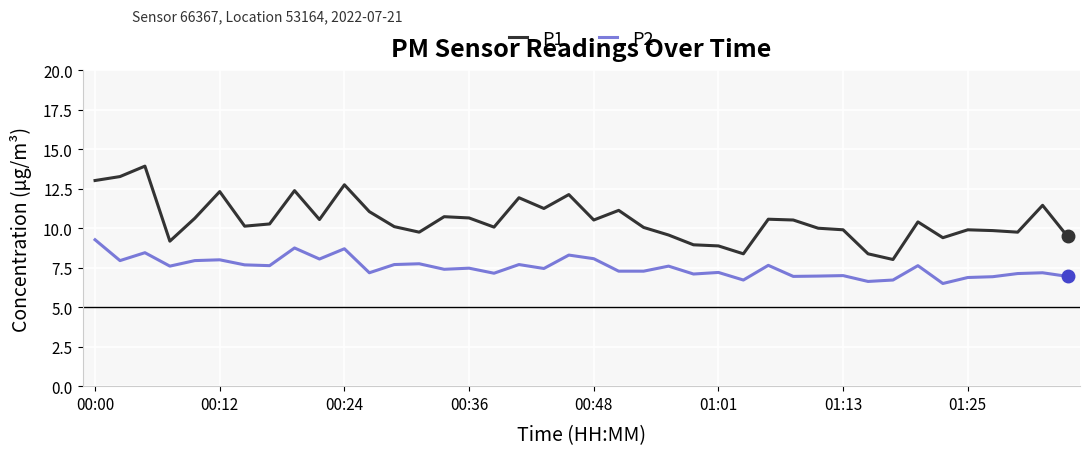

What is the maximum value for P1?

13.9